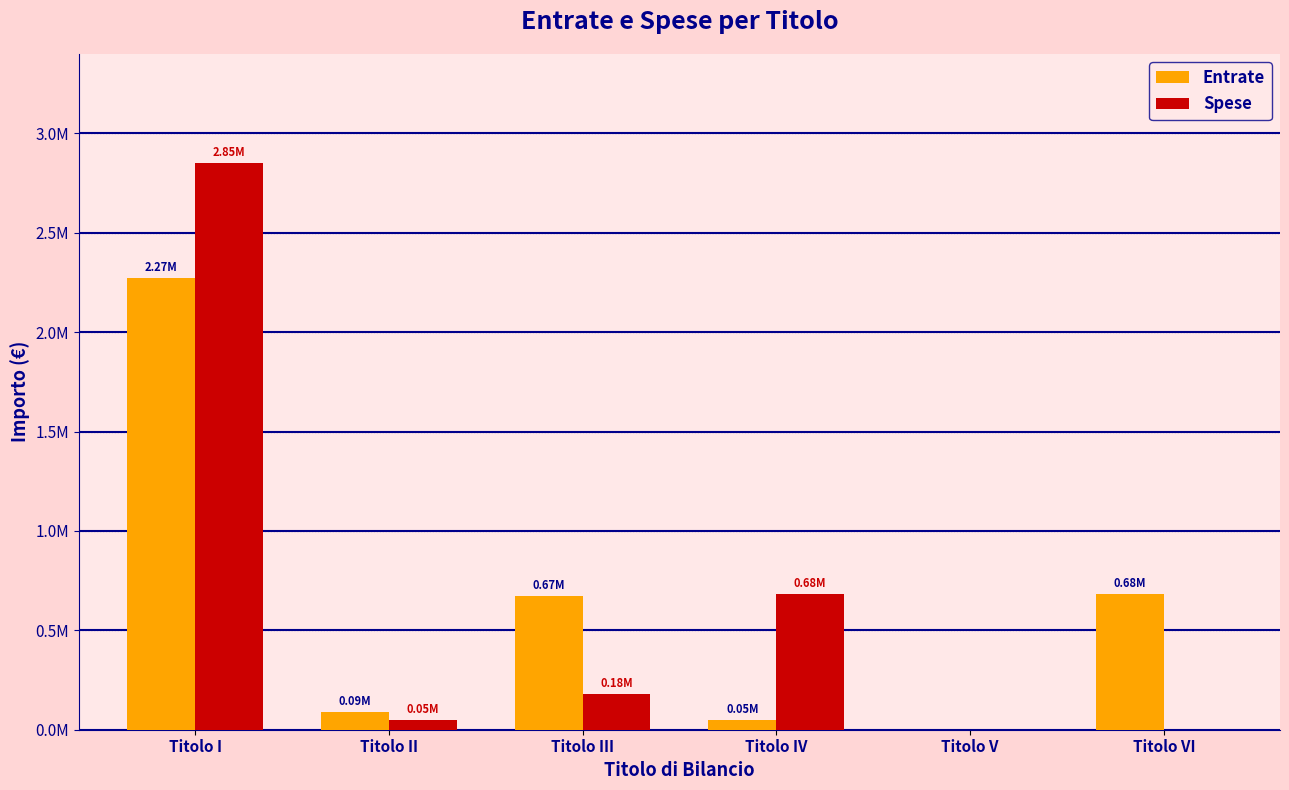

Between Titolo V and Titolo IV, which is larger?

Titolo IV